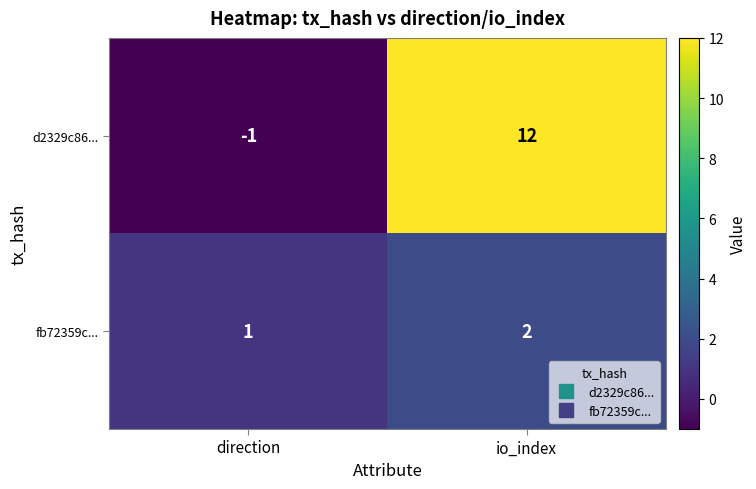

Which category has the lowest value in the d2329c86... series?

direction